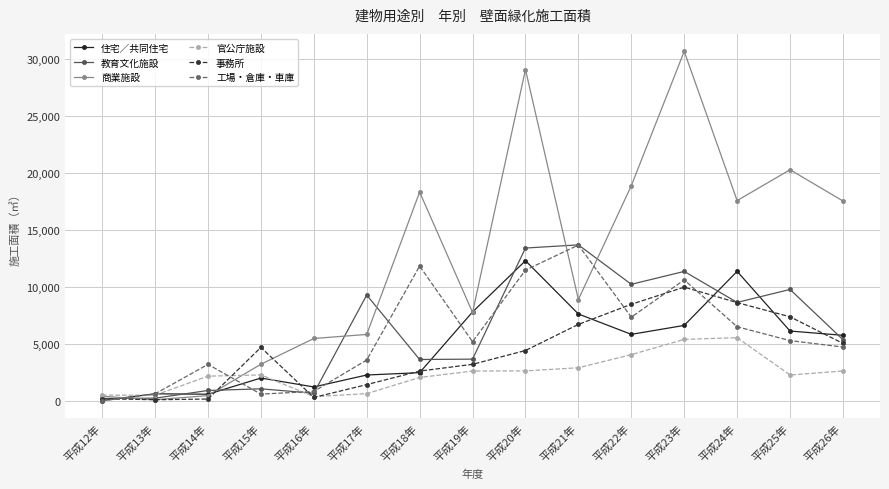

Where is the first local maximum for 工場・倉庫・車庫?

平成14年